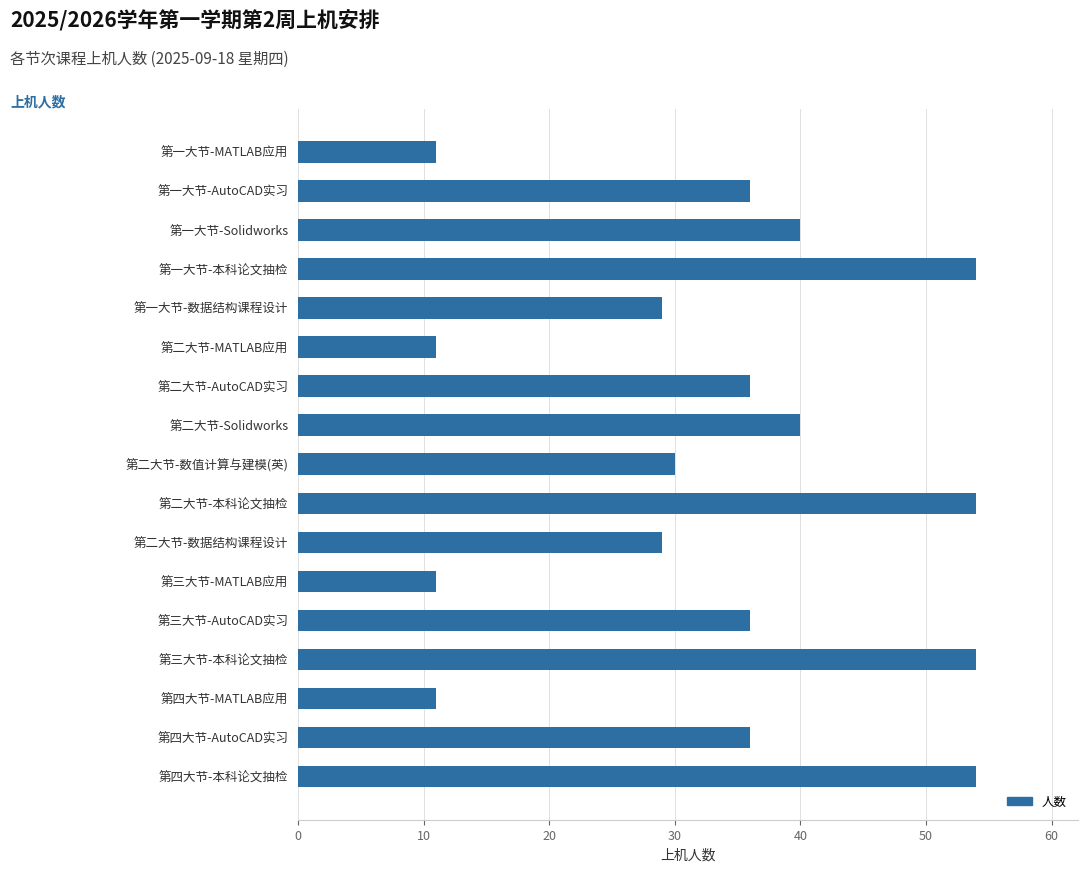

What is the change in value from 第二大节-数据结构课程设计 to 第四大节-本科论文抽检?

+25